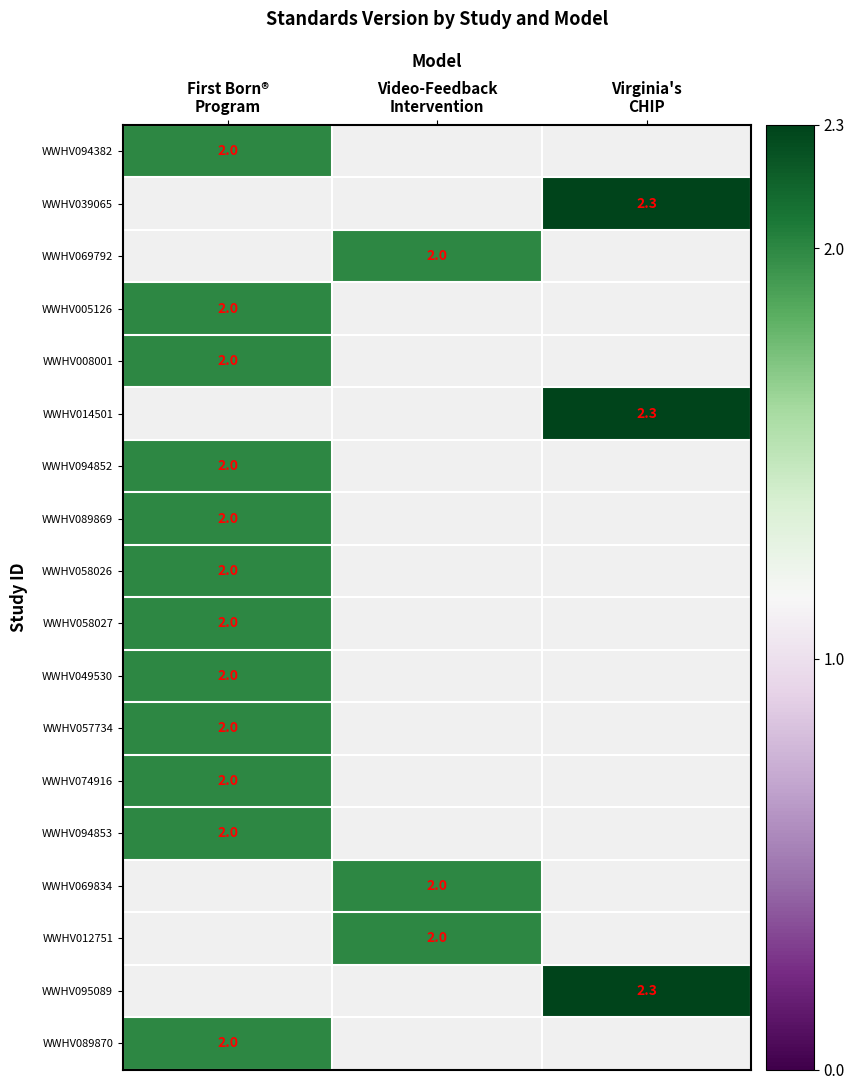

Between First Born®
Program and Virginia's
CHIP, which is larger?

Virginia's
CHIP